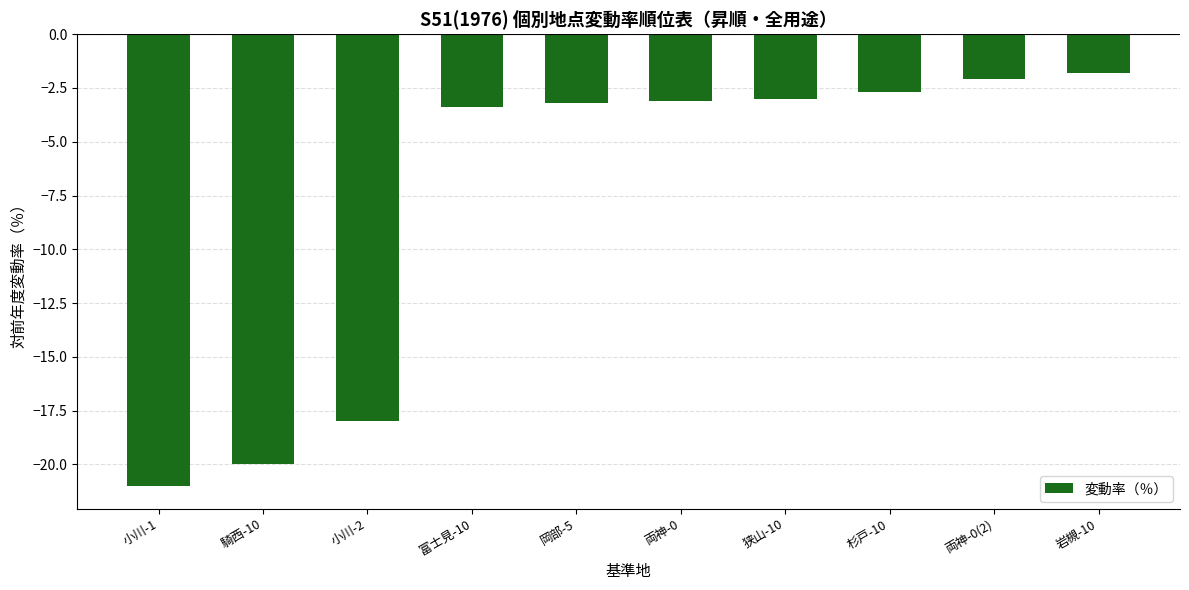

How many bars are there in total?

10